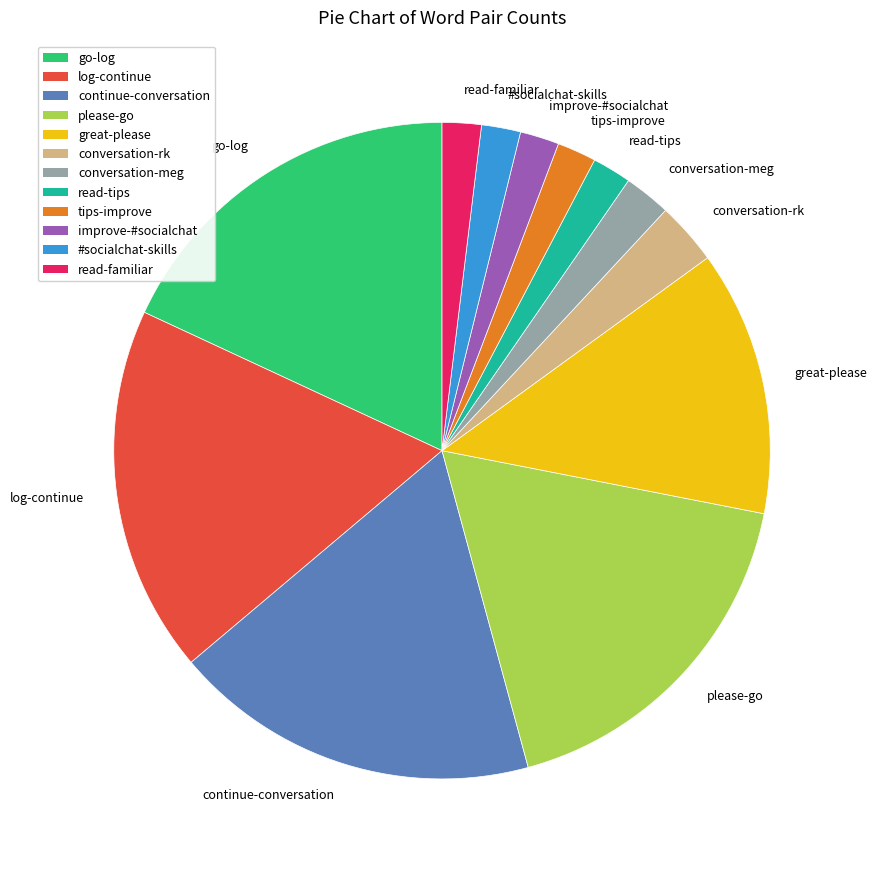

Combined, do continue-conversation and read-tips account for over 50%?

No